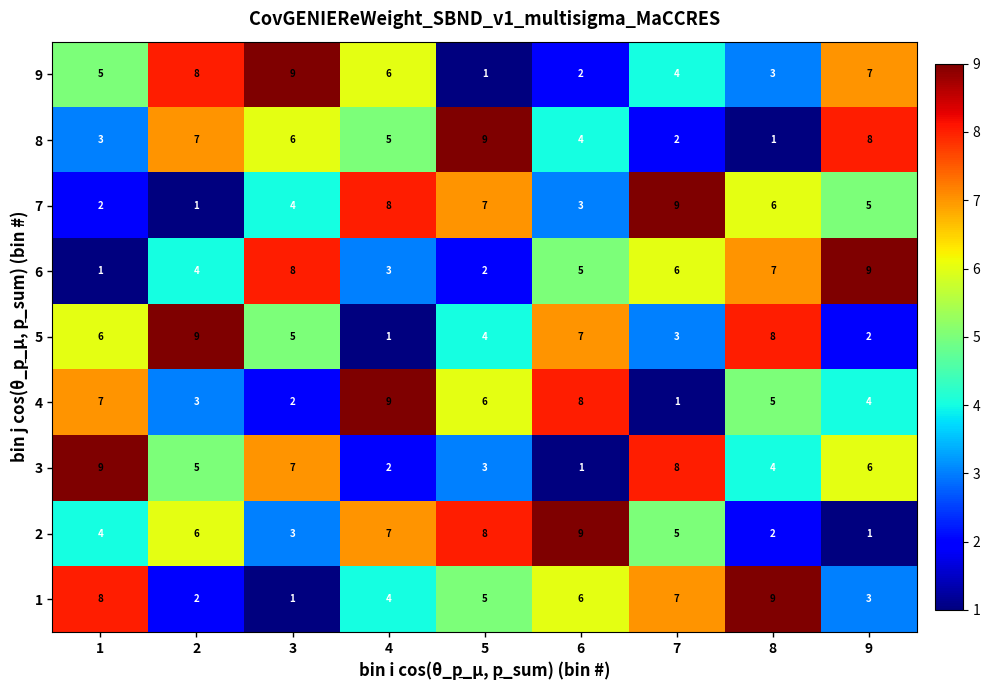

Rank the categories by 1 value from lowest to highest.

3, 2, 9, 4, 5, 6, 7, 1, 8